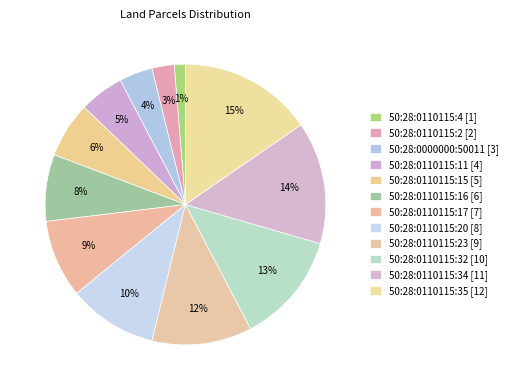

Count the number of slices in the pie.

12